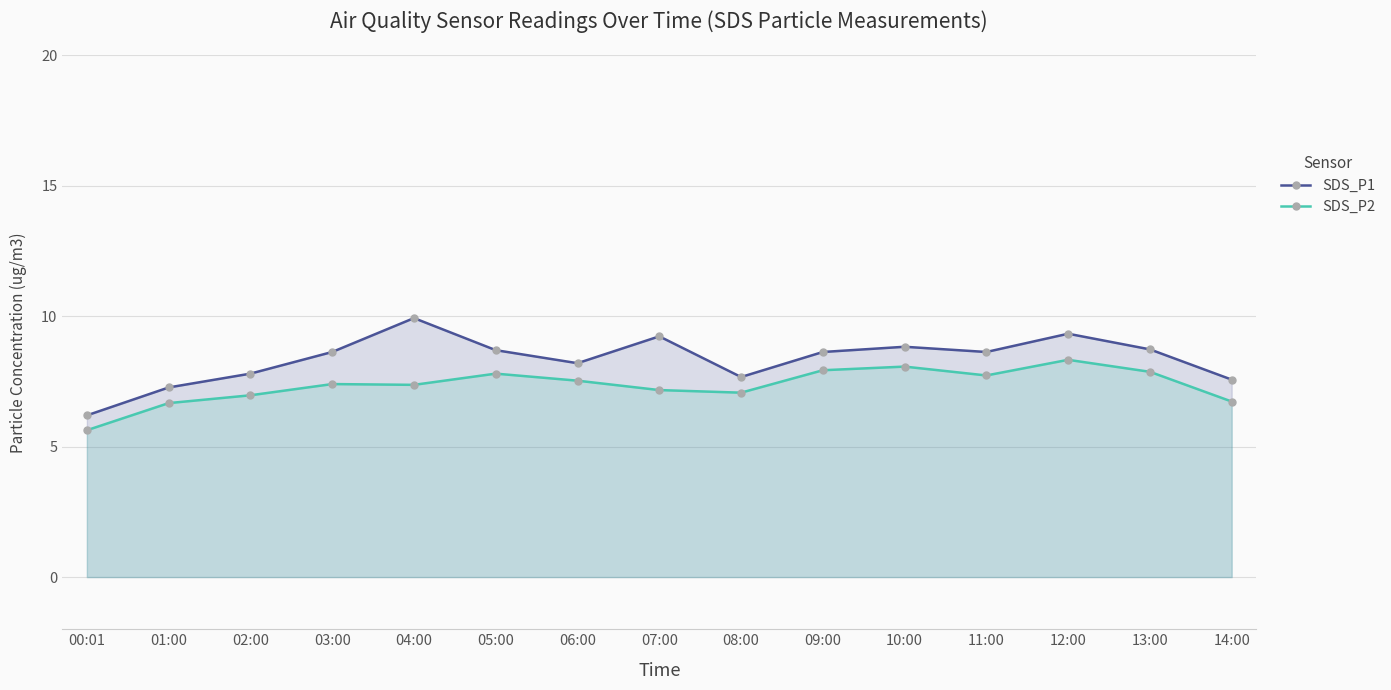

What is the difference between the highest and lowest values at 14:00?

0.8